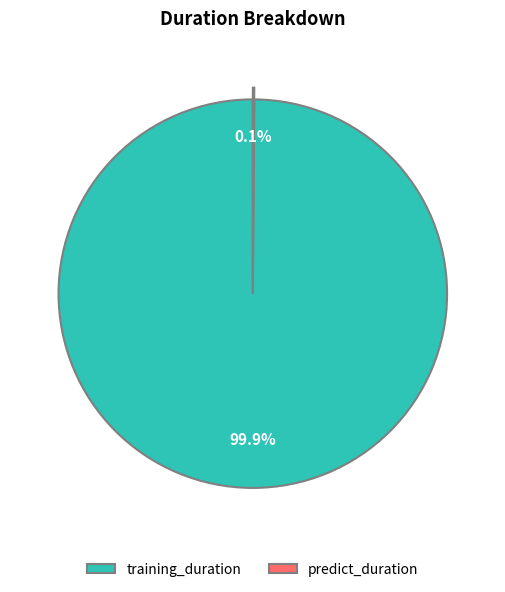

What percentage is NOT represented by training_duration?

0.1%